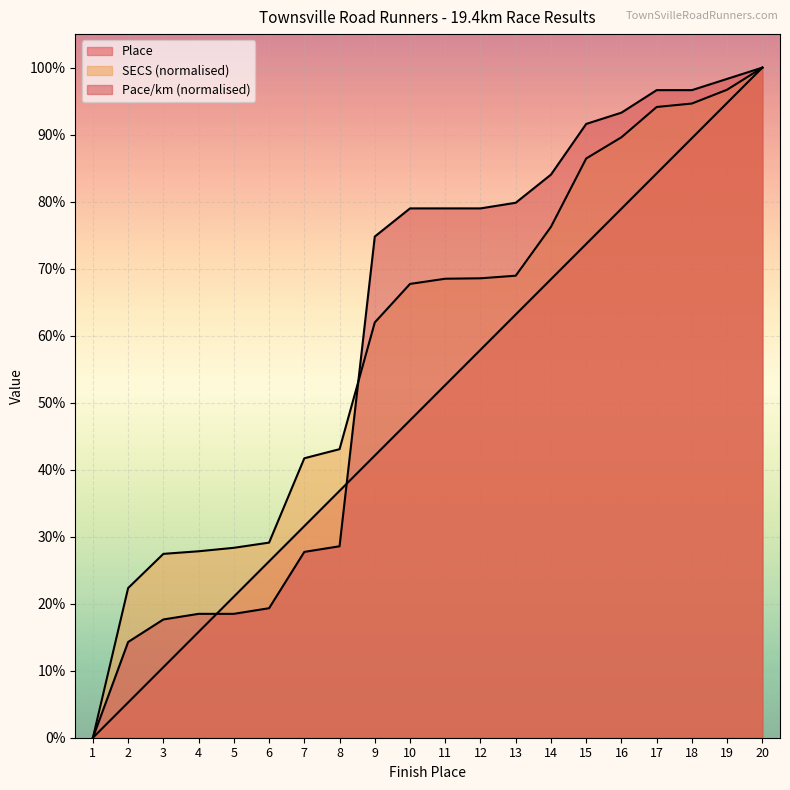

Reading left to right, what are all the values shown in this chart?

Place: 1=0.0	2=5.3	3=10.5	4=15.8	5=21.1	6=26.3	7=31.6	8=36.8	9=42.1	10=47.4	11=52.6	12=57.9	13=63.2	14=68.4	15=73.7	16=78.9	17=84.2	18=89.5	19=94.7	20=100.0
SECS: 1=0.0	2=22.3	3=27.4	4=27.8	5=28.3	6=29.1	7=41.7	8=43.1	9=62.0	10=67.7	11=68.5	12=68.6	13=68.9	14=76.2	15=86.4	16=89.6	17=94.1	18=94.6	19=96.7	20=100.0
PACE_KM_raw: 1=0.0	2=14.3	3=17.6	4=18.5	5=18.5	6=19.3	7=27.7	8=28.6	9=74.8	10=79.0	11=79.0	12=79.0	13=79.8	14=84.0	15=91.6	16=93.3	17=96.6	18=96.6	19=98.3	20=100.0